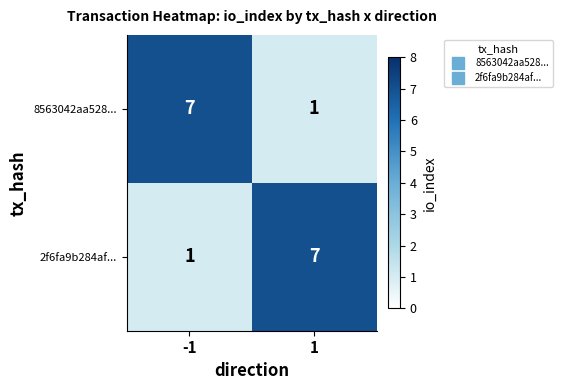

What is the sum of all 2f6fa9b284af... values?

8